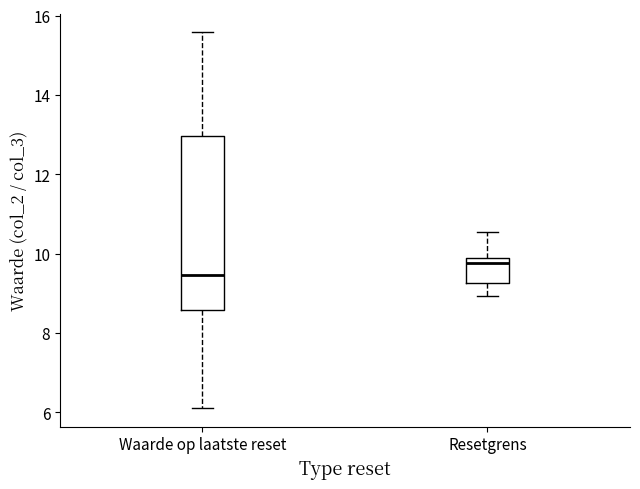

Where is the upper edge of the box for Resetgrens on the y-axis? The values are not printed on the chart, so give them approximately, as read against the axis.

10.0